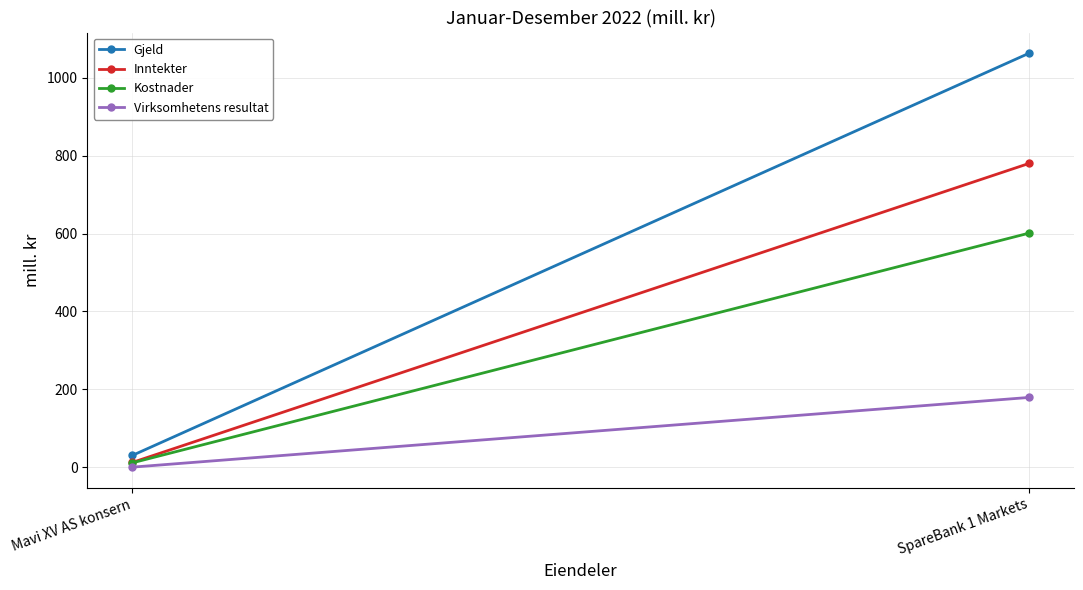

Reading right to left, list all the values displayed in this chart.

Gjeld: 1063	30
Inntekter: 780	12
Kostnader: 601	11
Virksomhetens resultat: 179	0